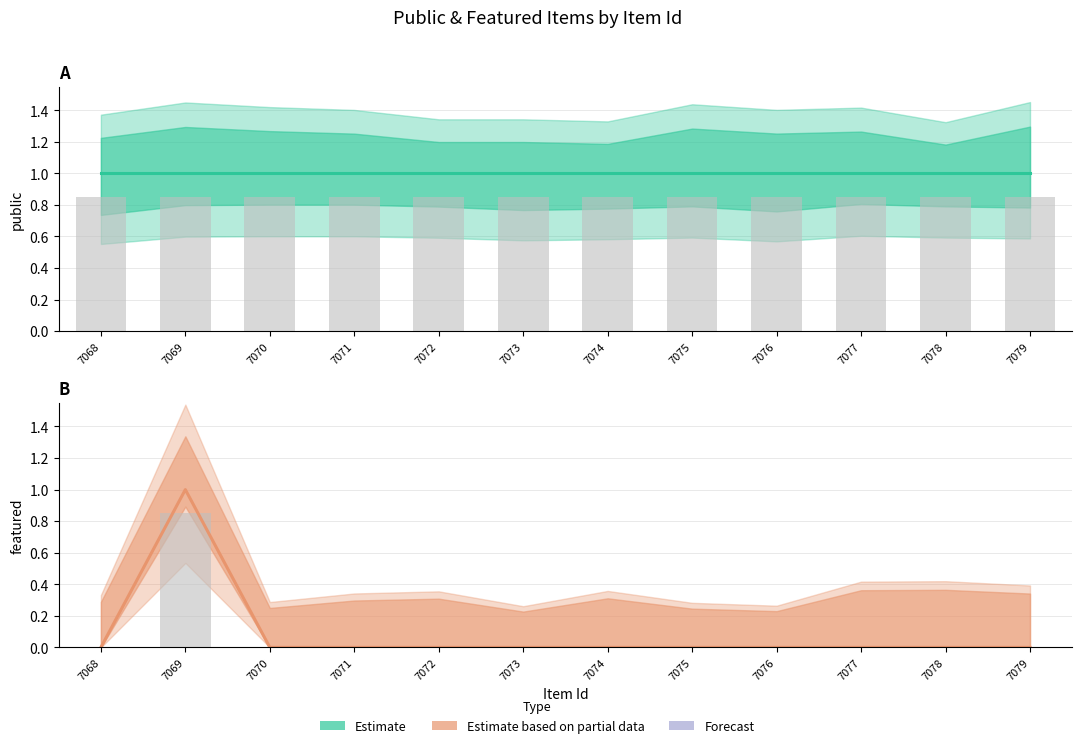

Count the featured values in the range 0 to 1.

12